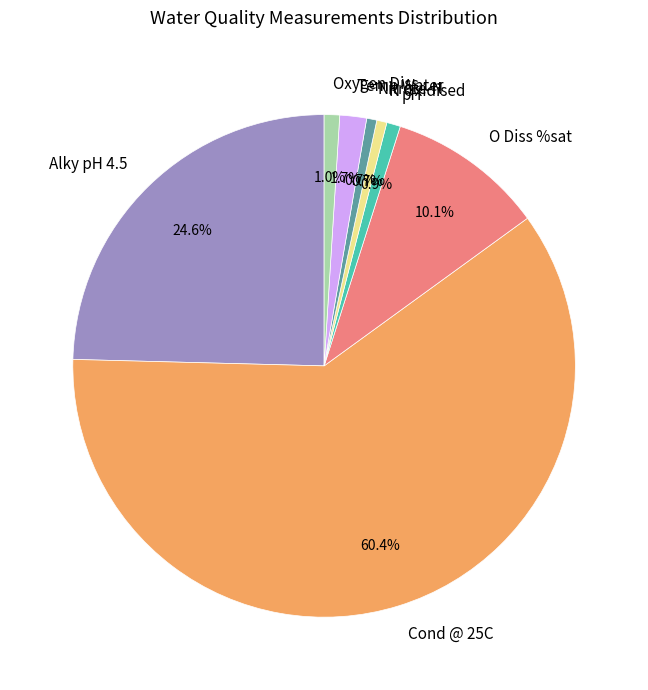

Which slice is the largest?

Cond @ 25C